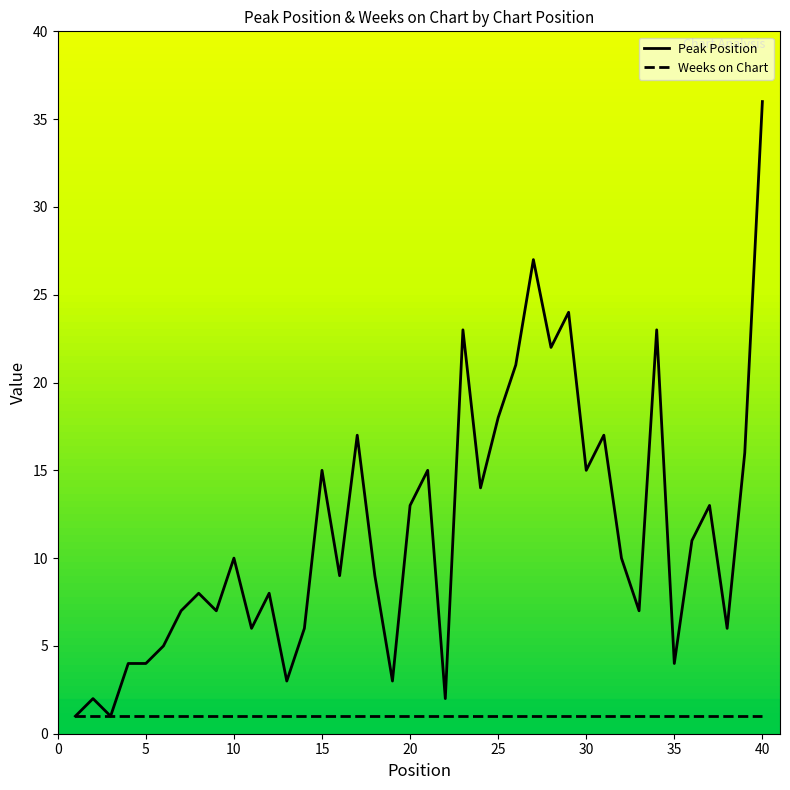

Which series has the largest range (max minus min)?

Peak Position